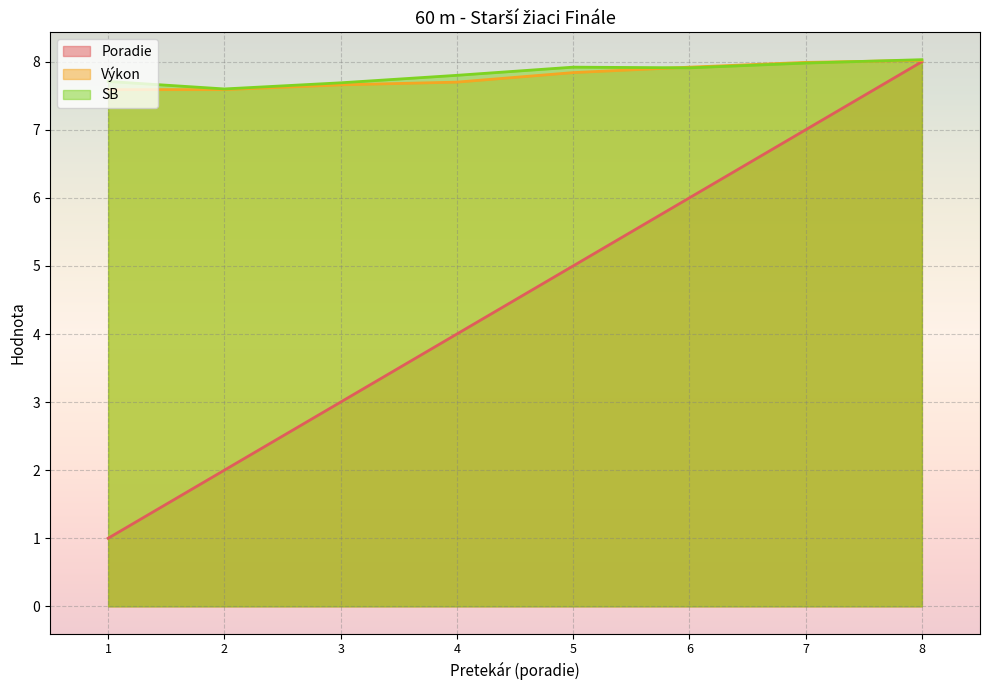

How many distinct data groups are displayed?

3